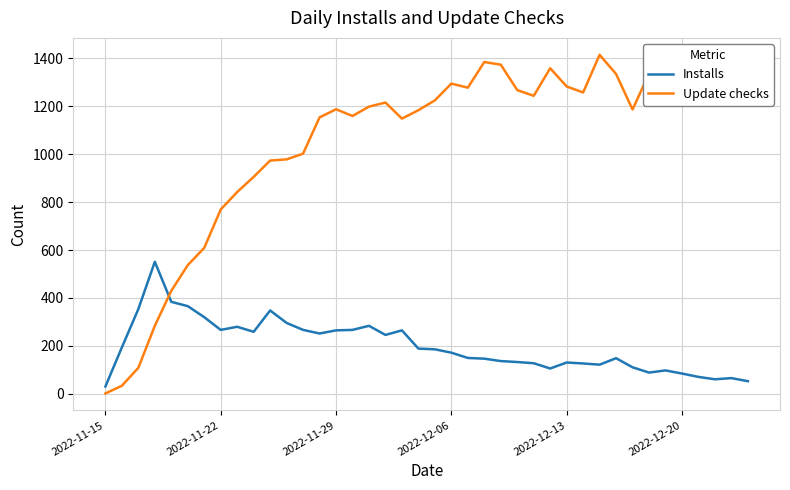

What is the average value of the Installs series?

200